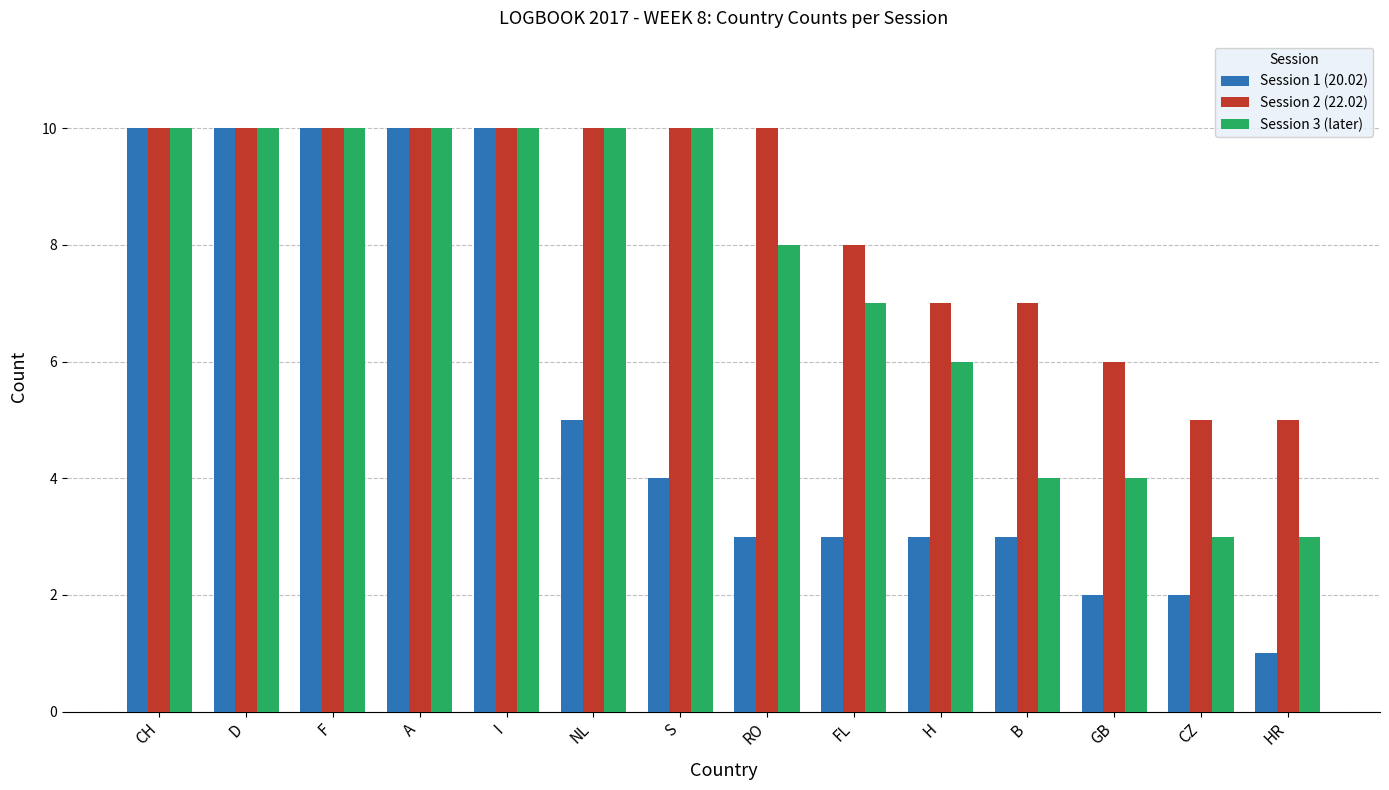

What is the label of the 12th bar from the right?

F